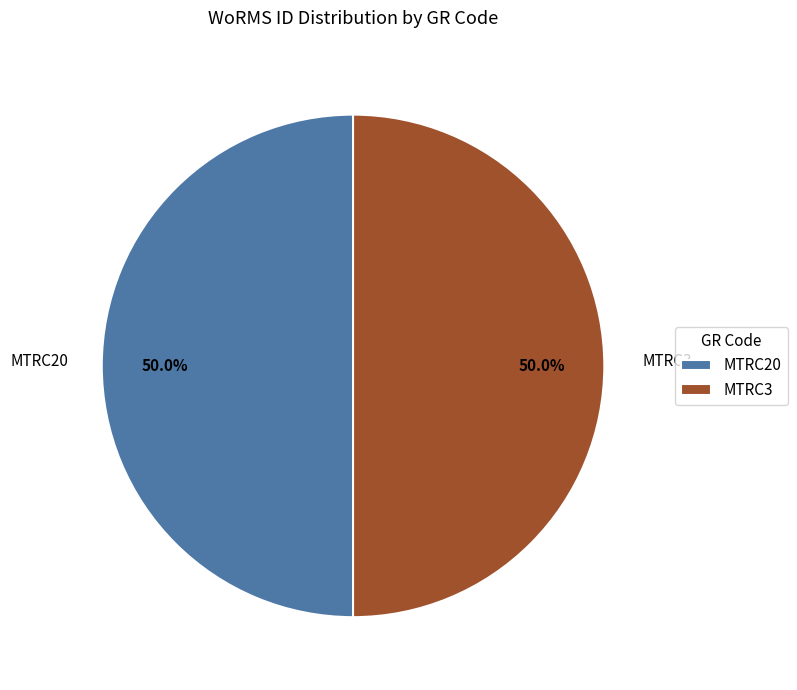

Is the sum of MTRC3 and MTRC20 greater than half?

Yes